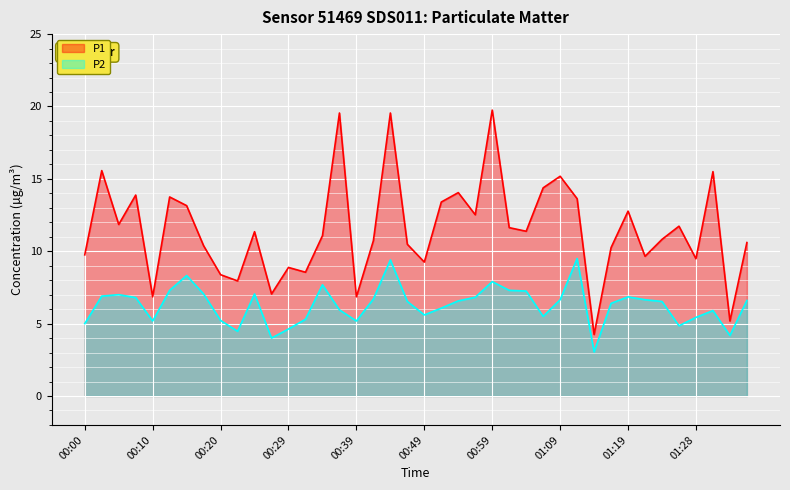

What is the lowest value of the P2 series?

3.0